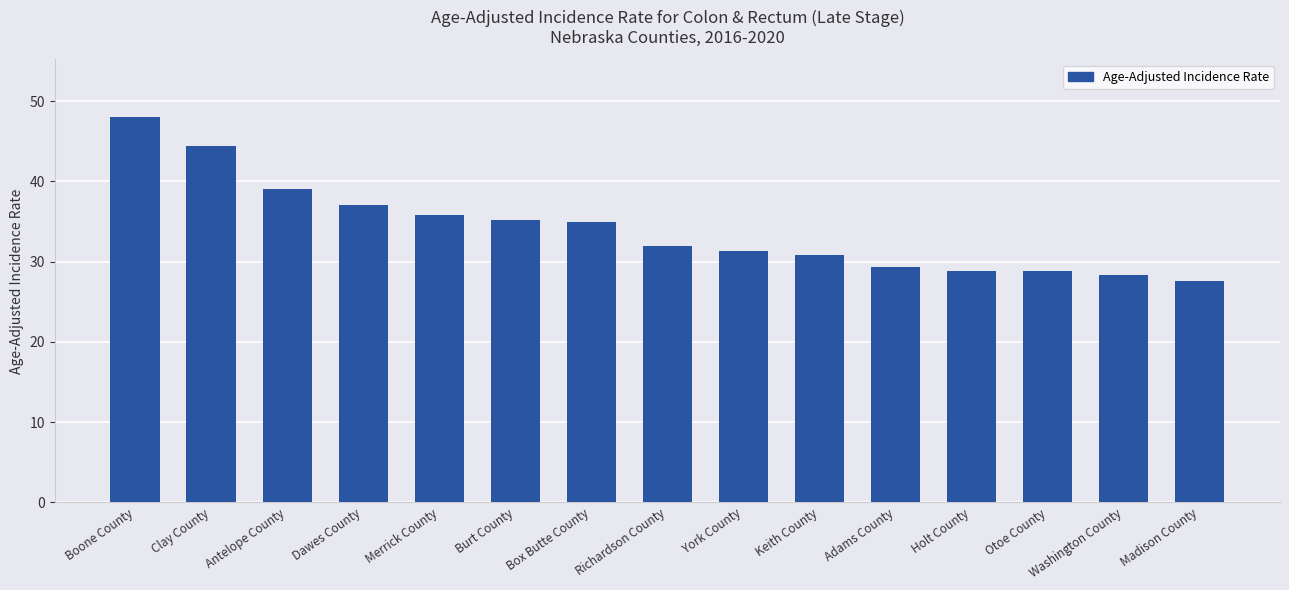

What is the change in value from Clay County to Richardson County?

-12.4